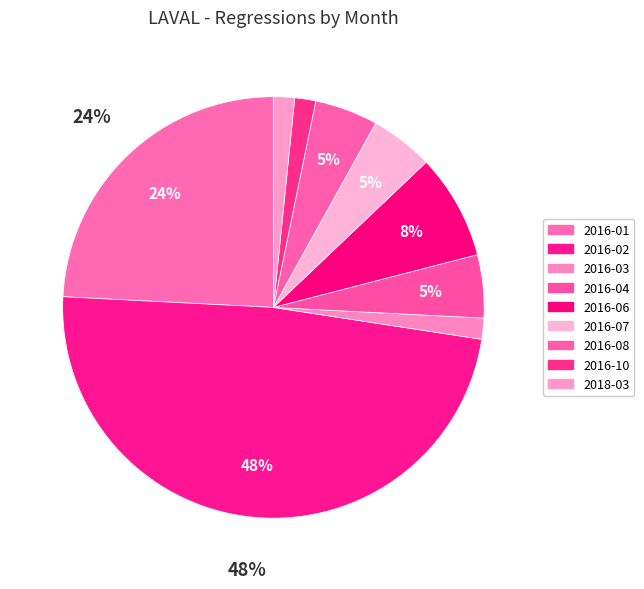

Is there a majority slice in this chart?

No